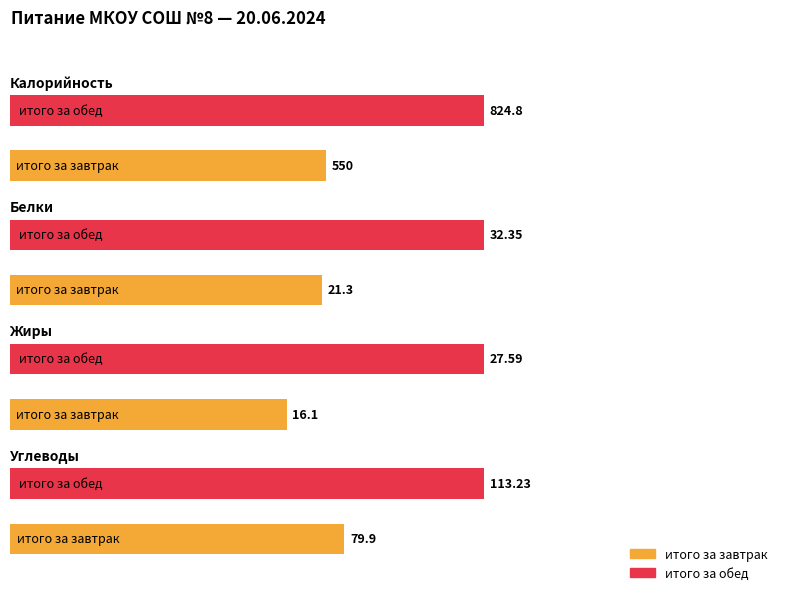

What is the sum of all Жиры values?

43.7